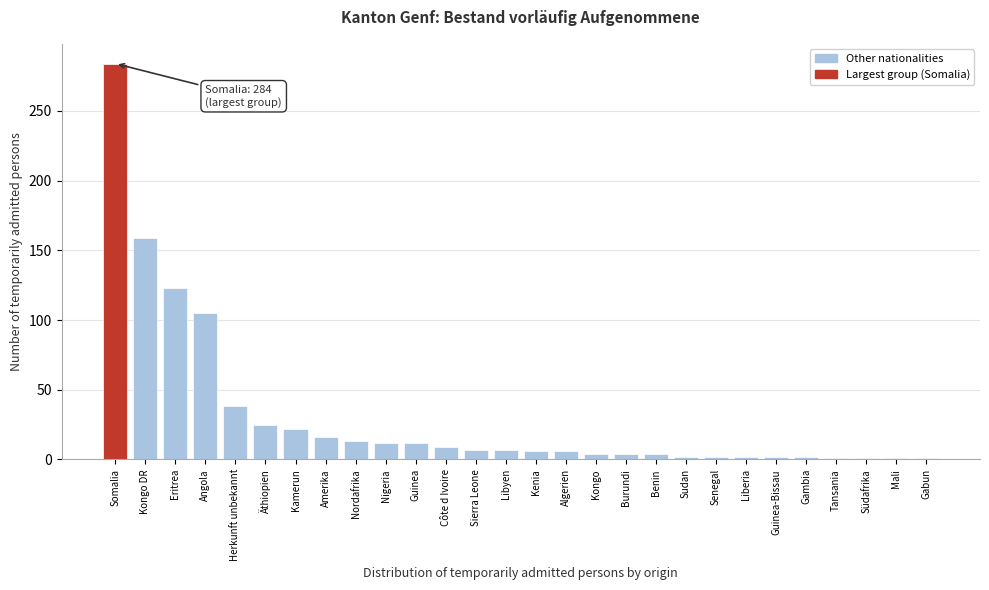

What is the change in value from Äthiopien to Guinea?

-13